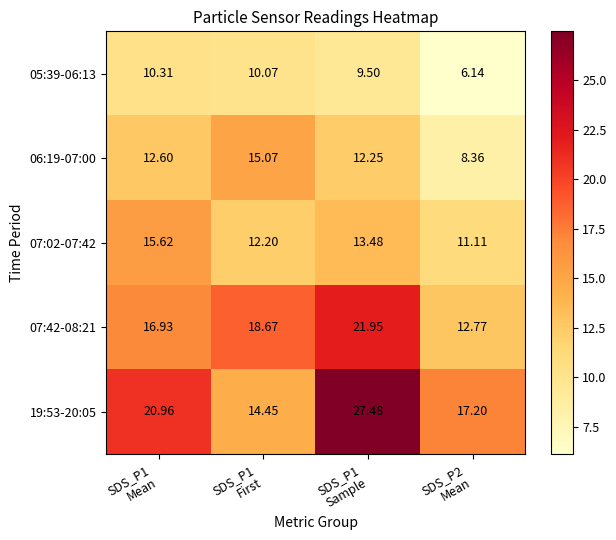

Between SDS_P1
Sample and SDS_P2
Mean, which series saw the biggest shift?

19:53-20:05